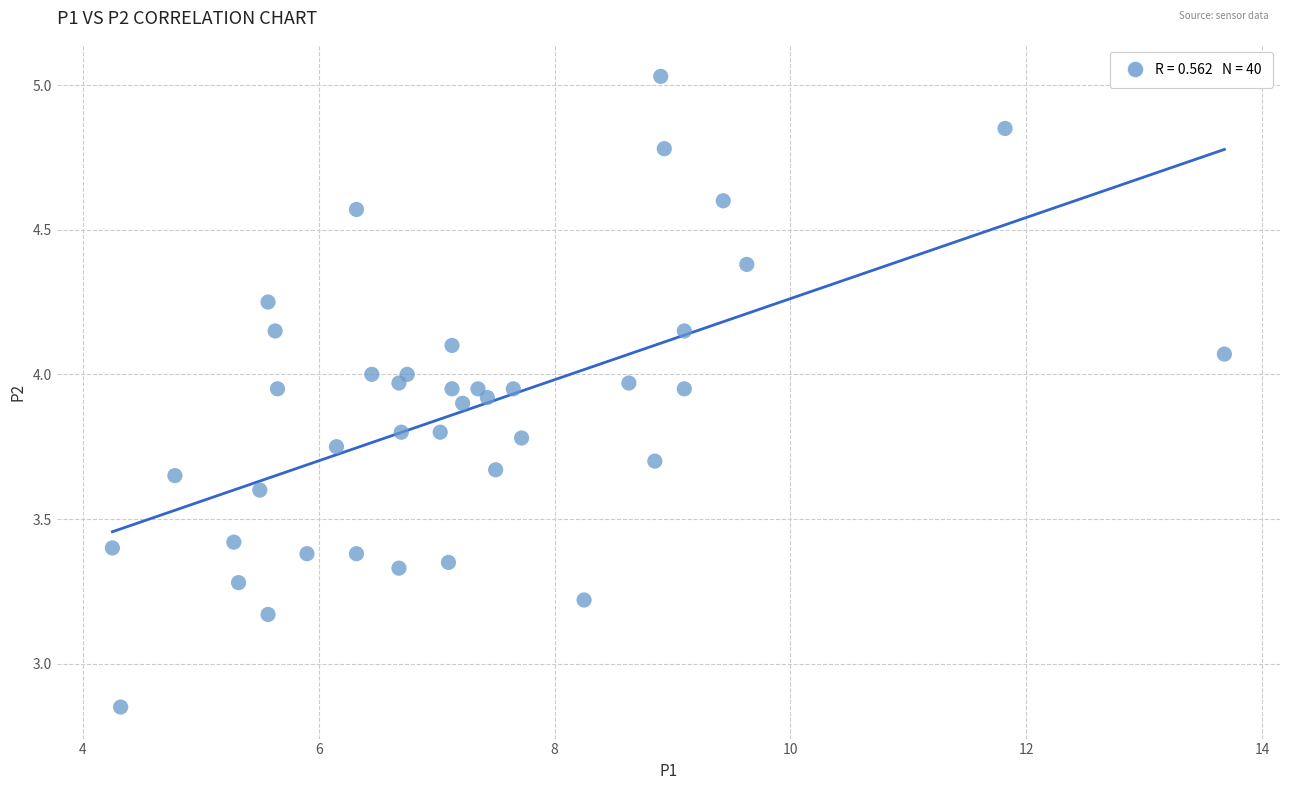

What is the range of X values (max minus min)?

9.4